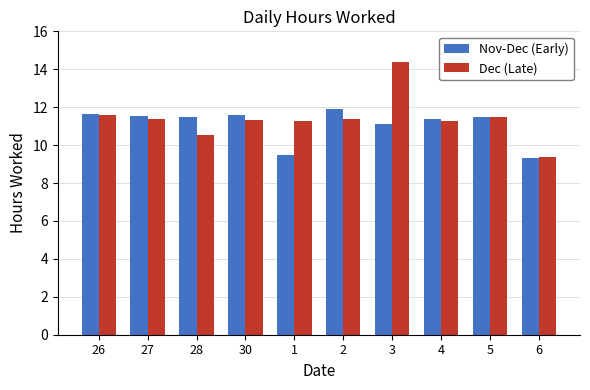

Is it true that Dec (Late) equals 11.6 at 26?

True